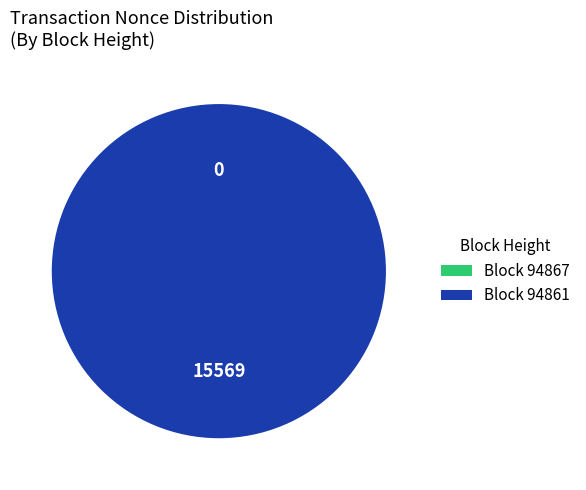

True or false: 94867 accounts for 0% of the total.

True